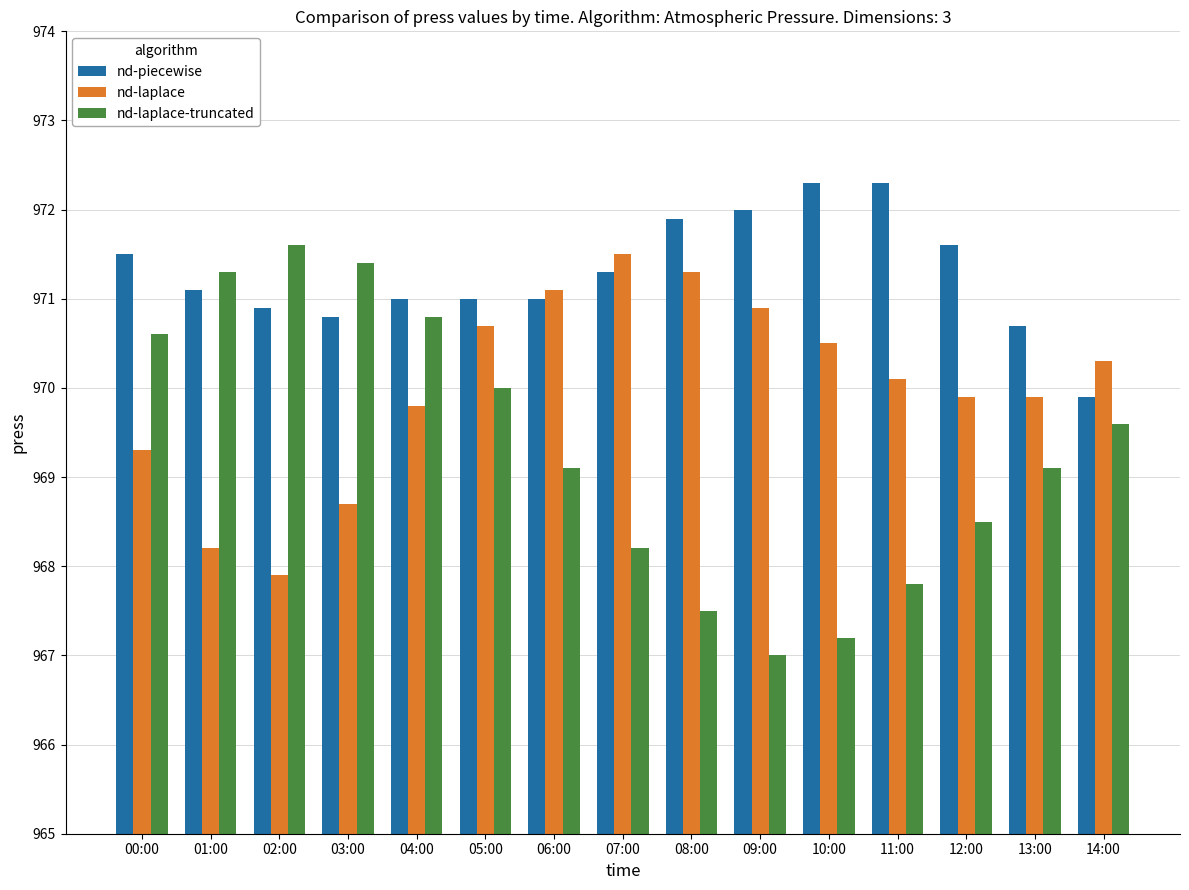

Which series has the largest range (max minus min)?

nd-laplace-truncated